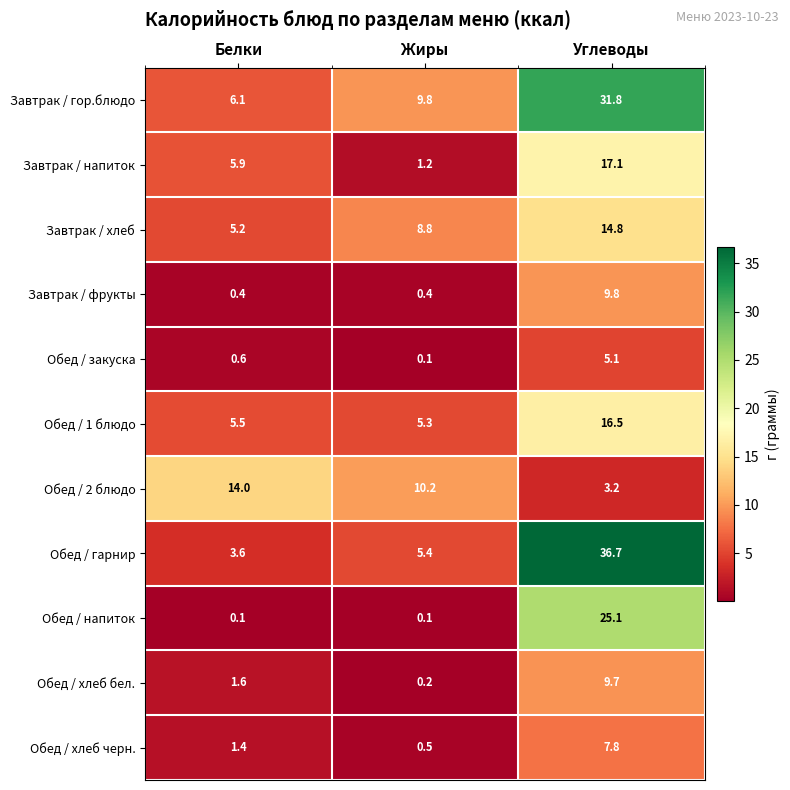

At which category does the chart reach its peak across all series?

Углеводы